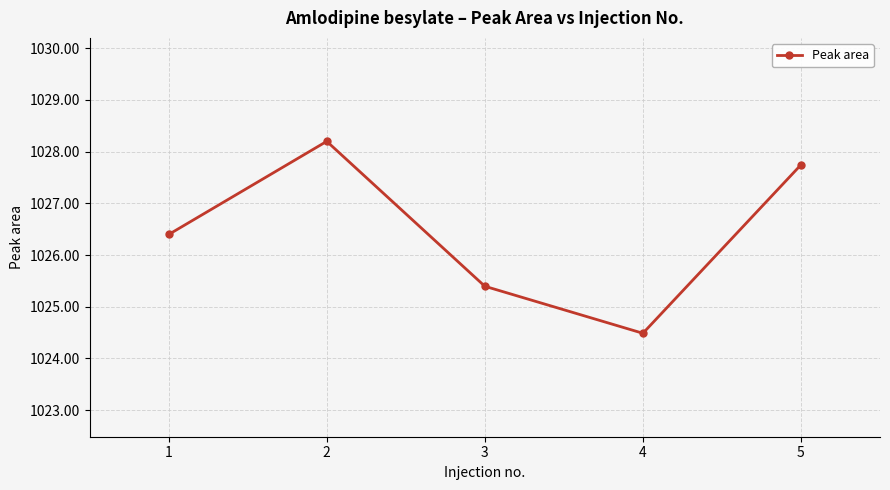

The chart shows a value of 1413.3 at 4. True or false?

False